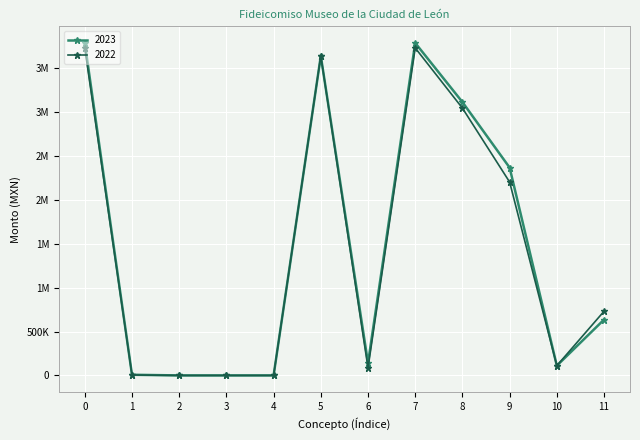

What are all the series names shown in the legend?

2023, 2022